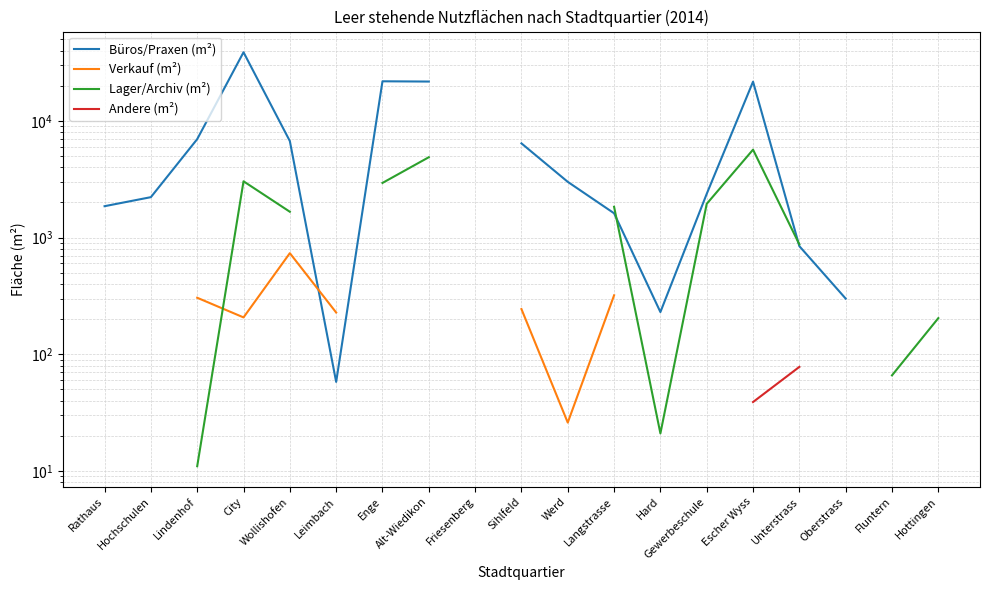

How many lines are shown in the chart?

4